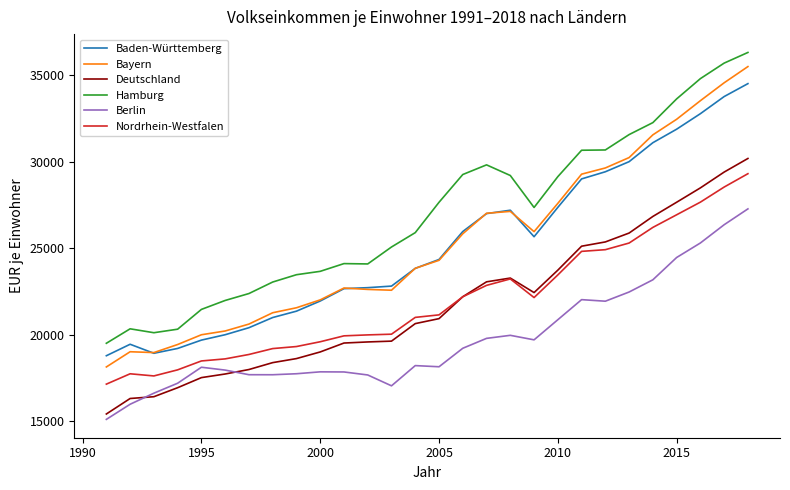

Which series has the widest spread of values?

Bayern